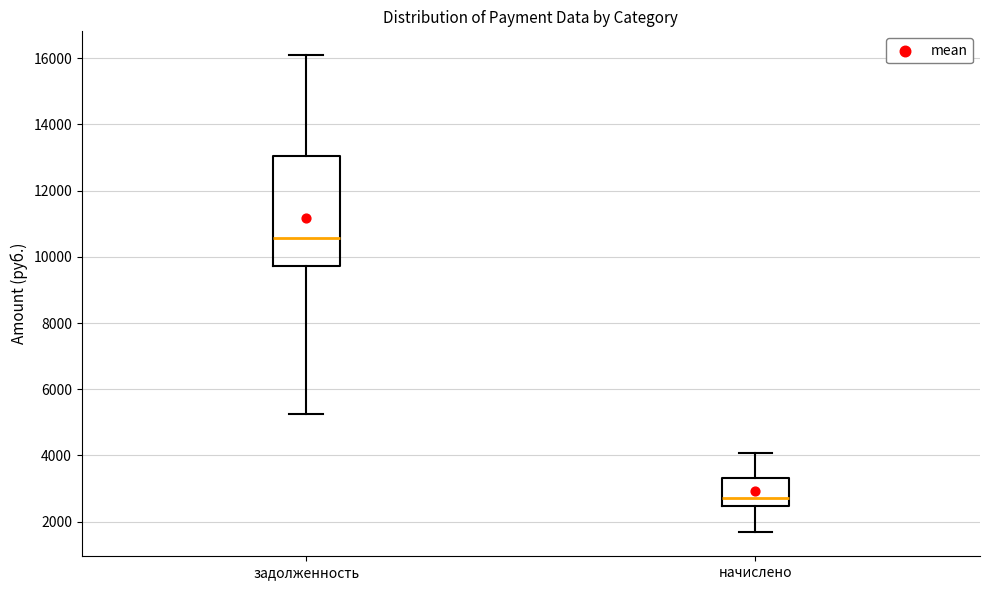

Which box's median line is the lowest?

начислено